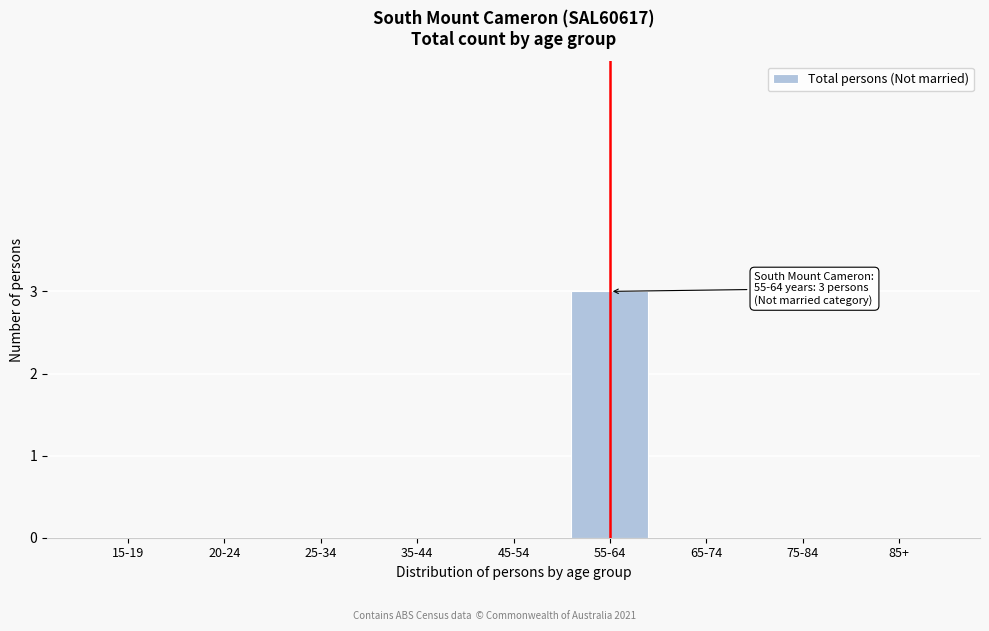

Reading left to right, transcribe all the data shown in this chart.

15-19=0	20-24=0	25-34=0	35-44=0	45-54=0	55-64=3	65-74=0	75-84=0	85+=0